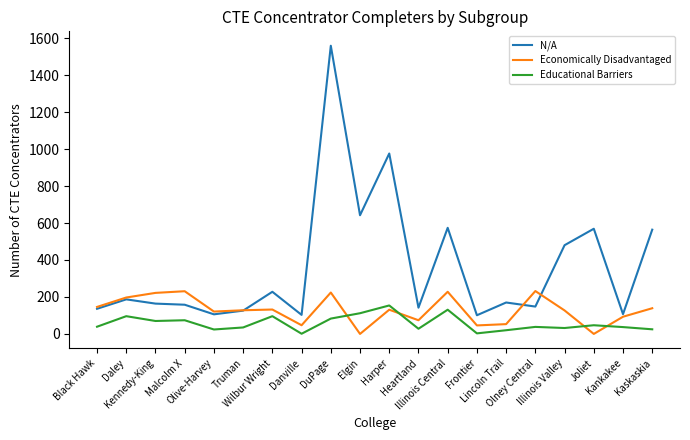

True or false: Economically Disadvantaged and Educational Barriers intersect in this chart.

True